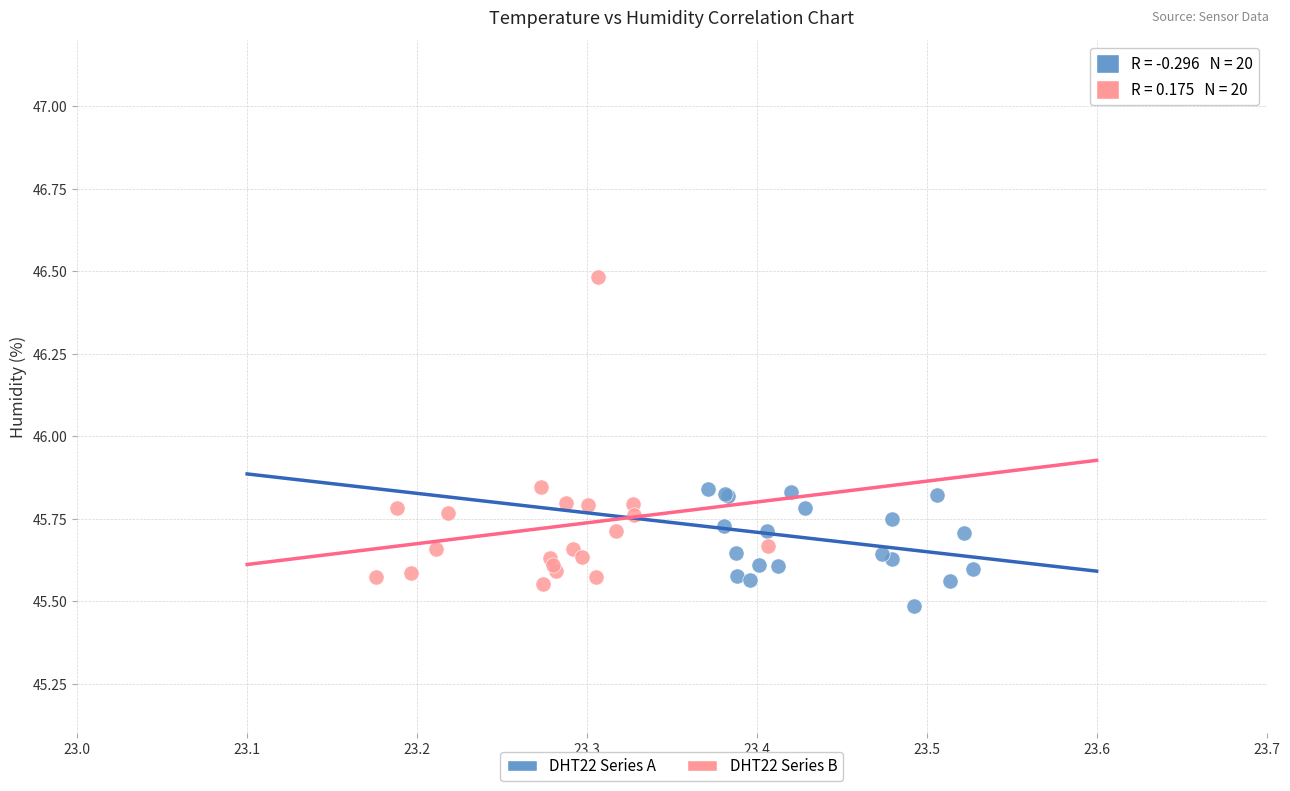

Which series contains the lowest Y value?

DHT22 Series A